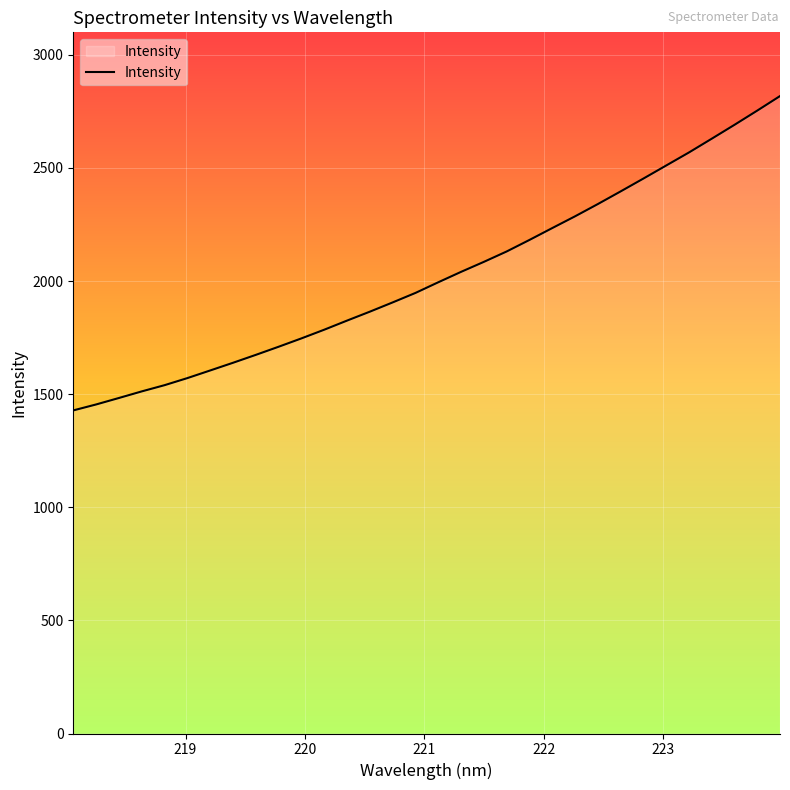

What is the minimum value shown in the chart?

1428.2